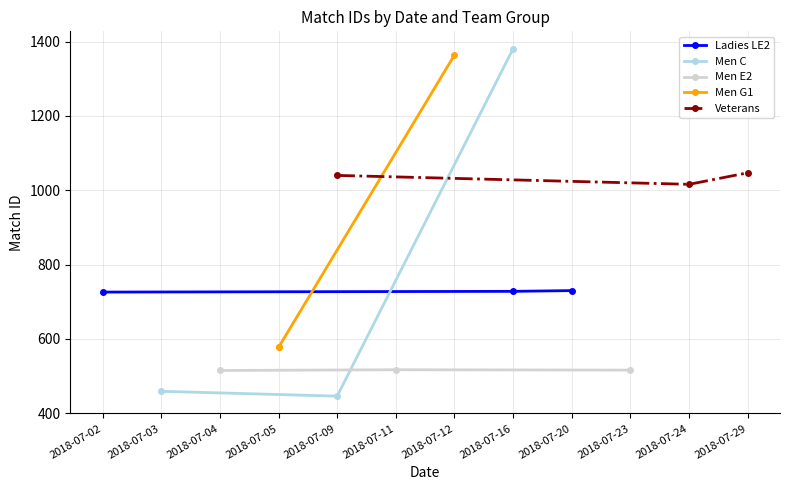

What are all the series names shown in the legend?

Ladies LE2, Men C, Men E2, Men G1, Veterans